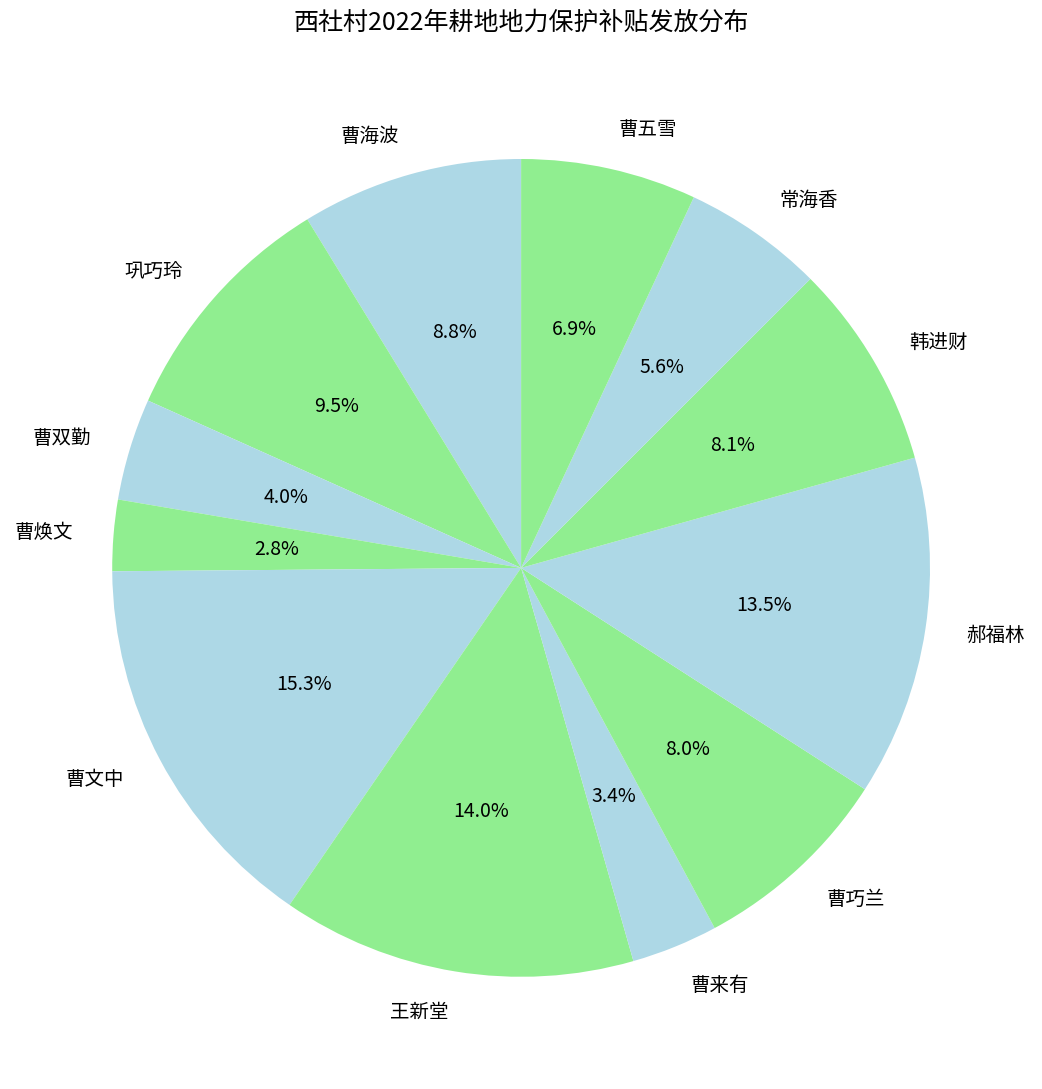

Count the number of slices in the pie.

12